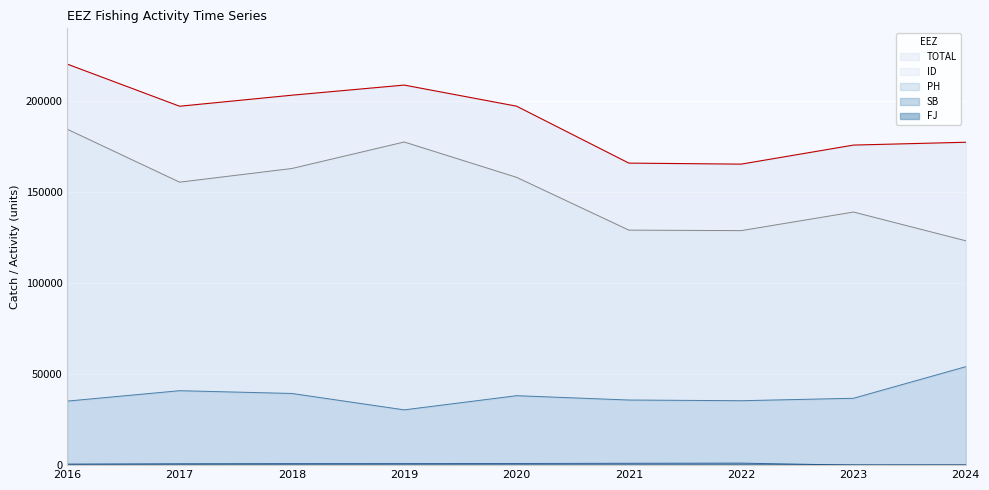

At which category is the sum across all series the highest?

2016